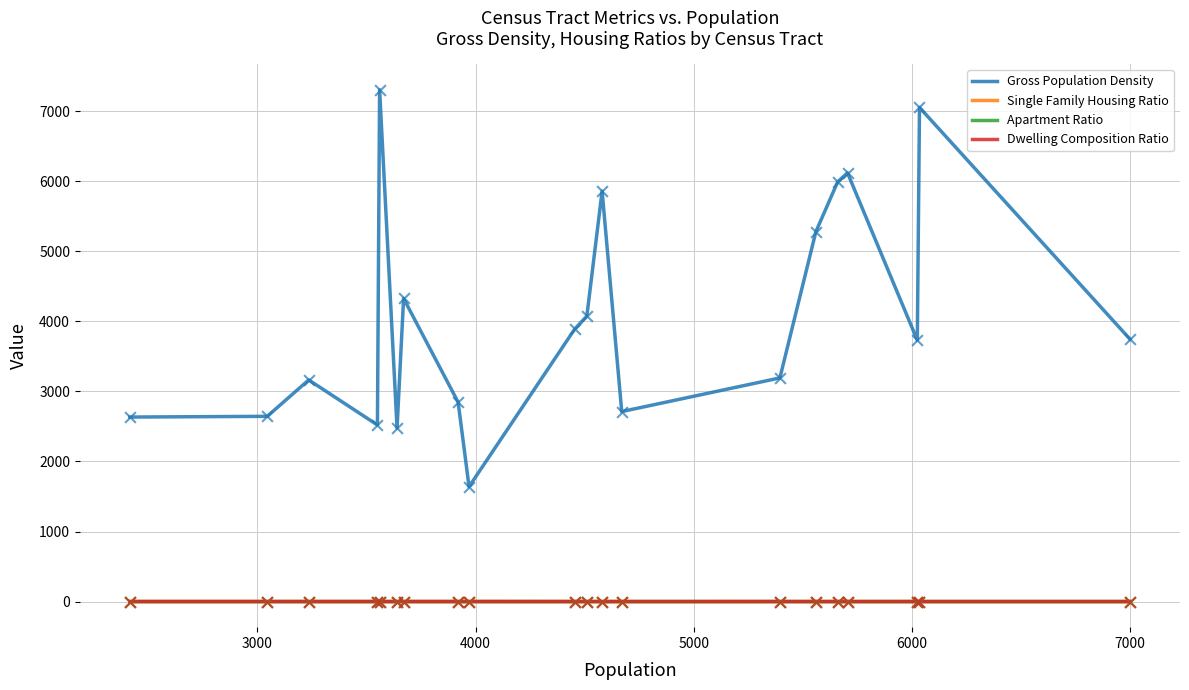

At how many categories does at least one series exceed 6485?

2